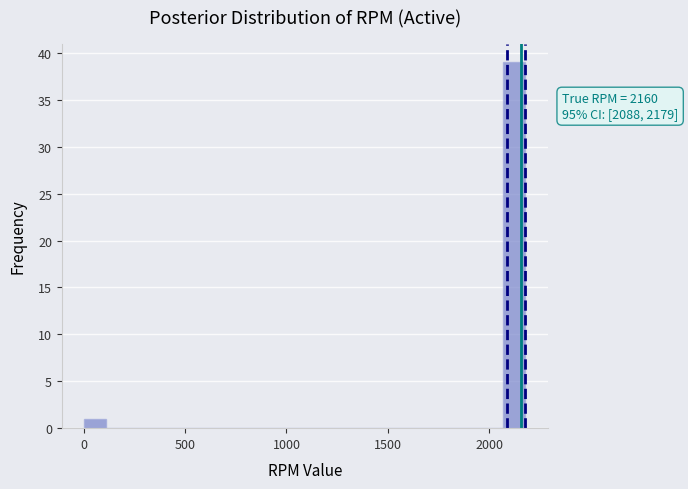

Around what value on the x-axis is the tallest bar? Give the approximate position of its centre, as read against the axis.

2150